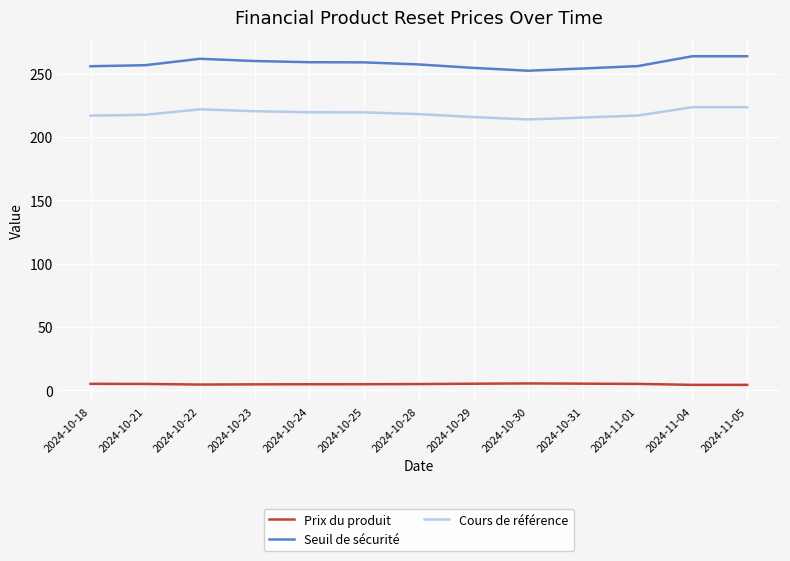

Which series has the largest range (max minus min)?

Seuil de sécurité